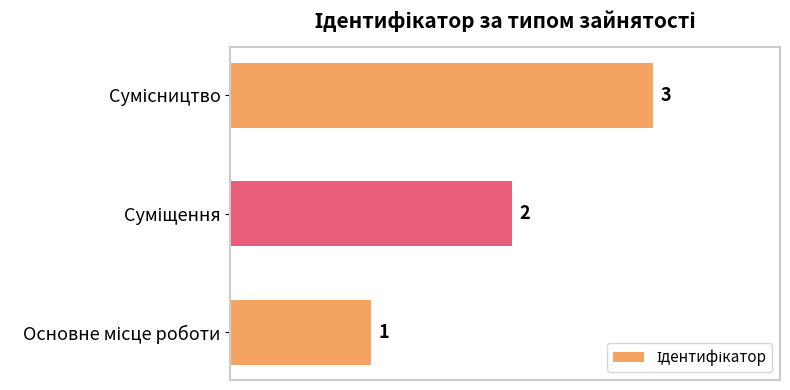

What is the greatest value displayed?

3